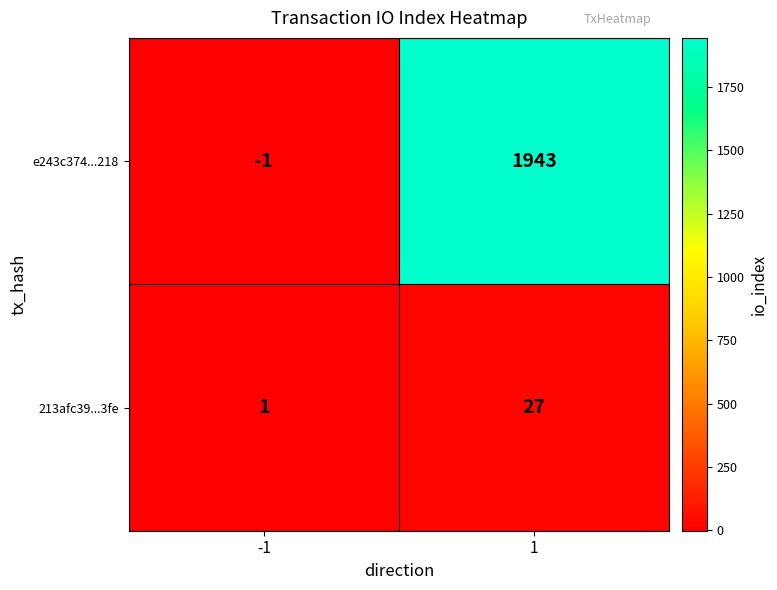

What is the maximum value for e243c374...218?

1943